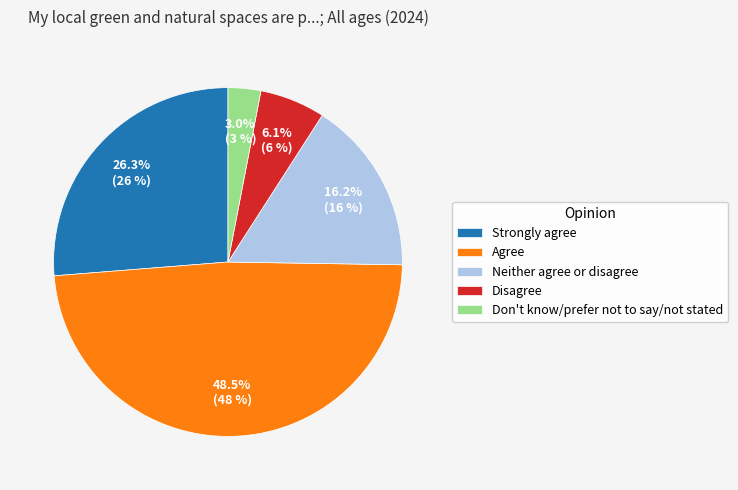

Is it true that Strongly agree is 26% of the pie?

True